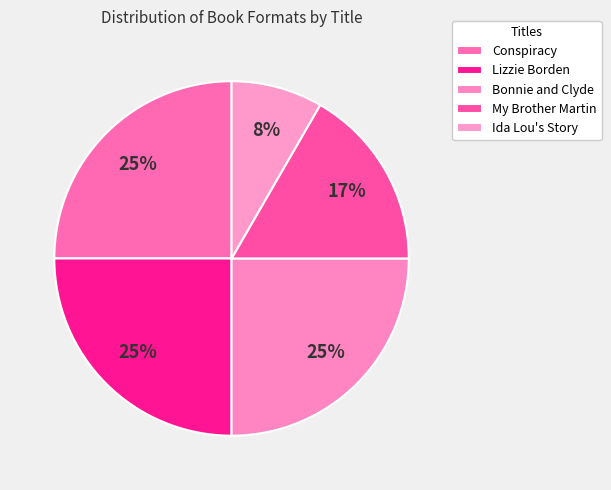

To the nearest percent, what is the combined percentage of Bonnie and Clyde and My Brother Martin?

42%